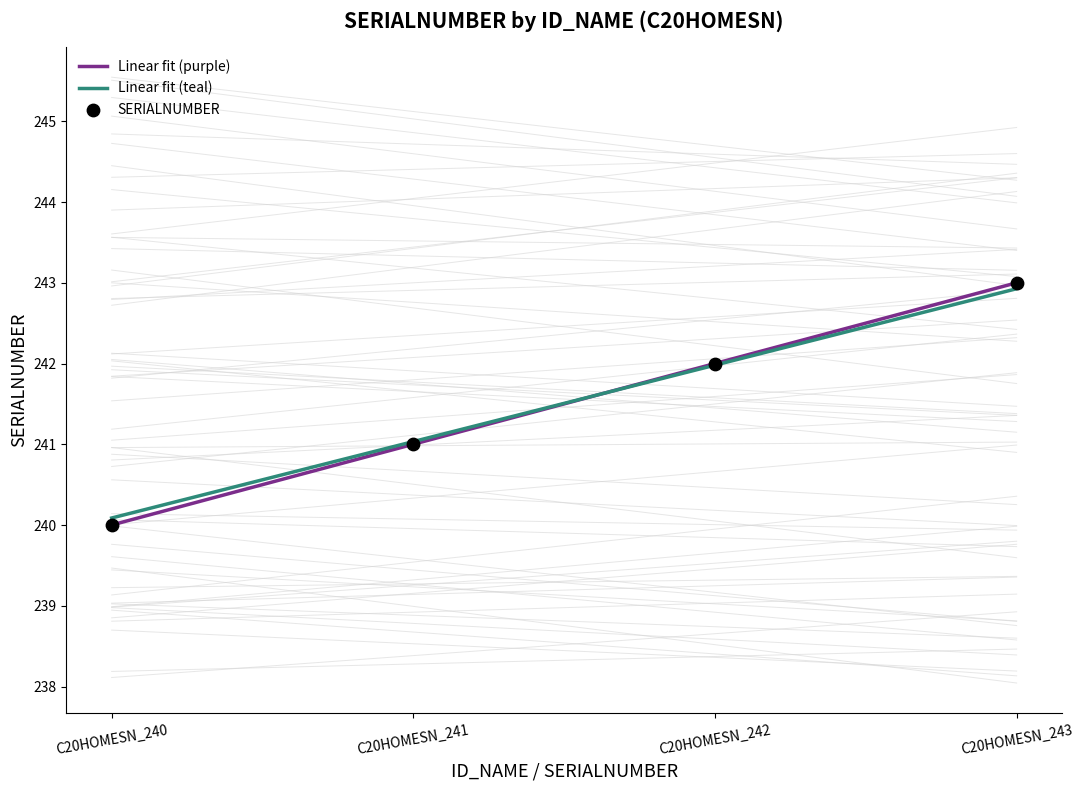

What is the total value across all series at C20HOMESN_242?

726.0